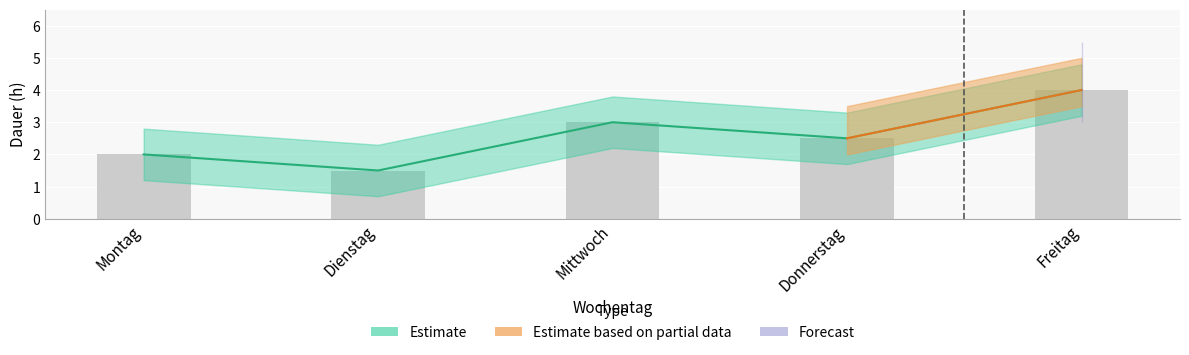

Rank the categories by value from highest to lowest.

Freitag, Mittwoch, Donnerstag, Montag, Dienstag